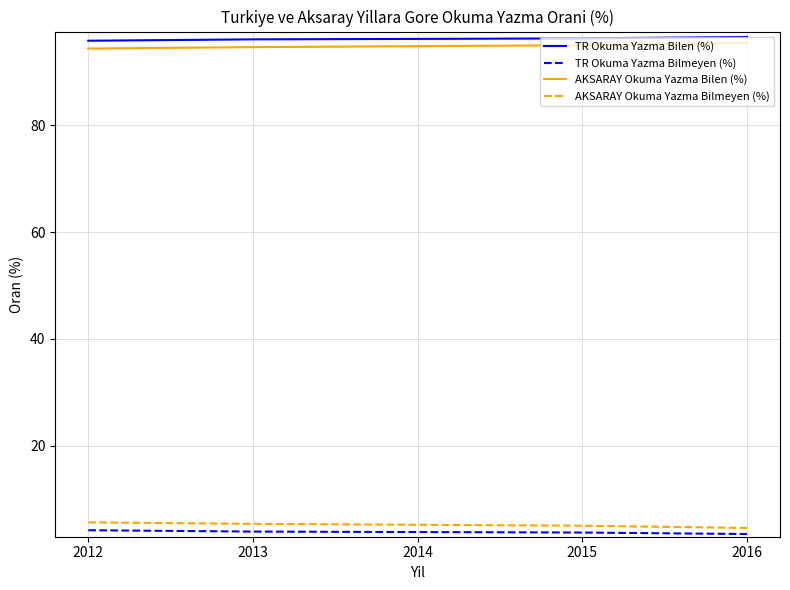

What is the spread (max minus min) of values at 2015?

92.4